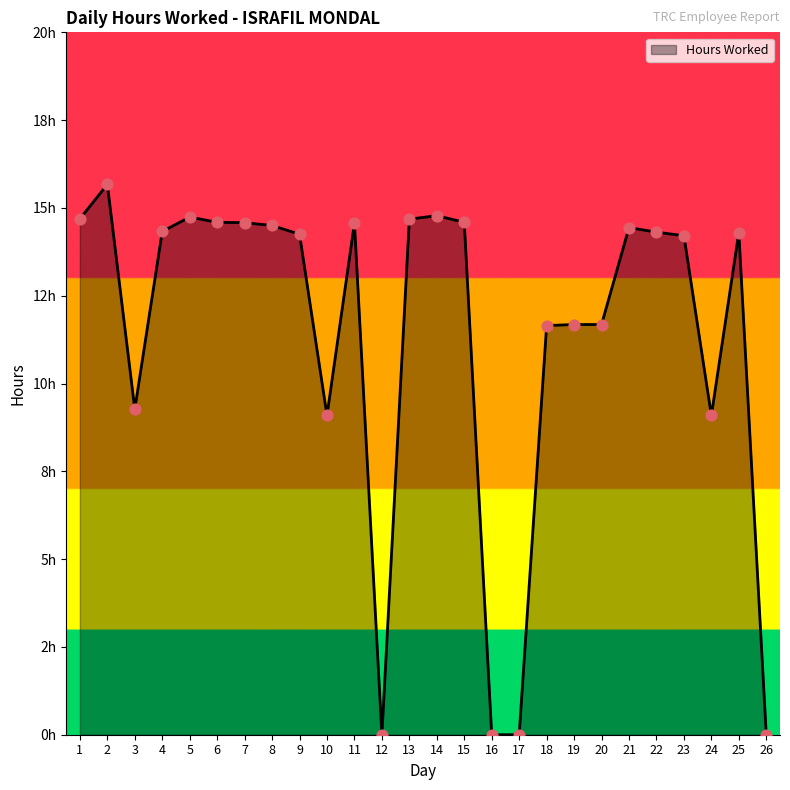

What is the change in value from 13 to 14?

+0.1